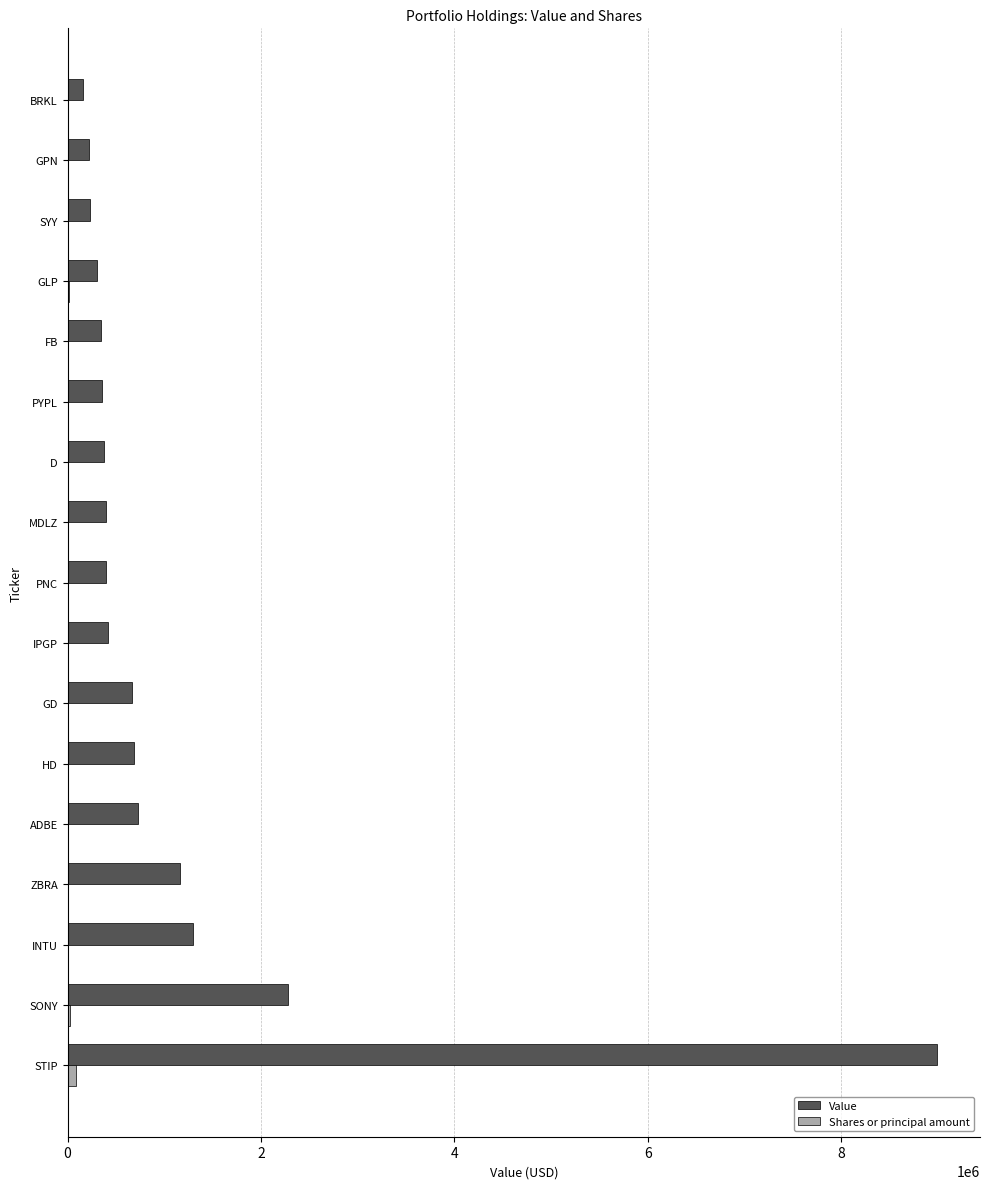

At which category is the sum across all series the highest?

STIP